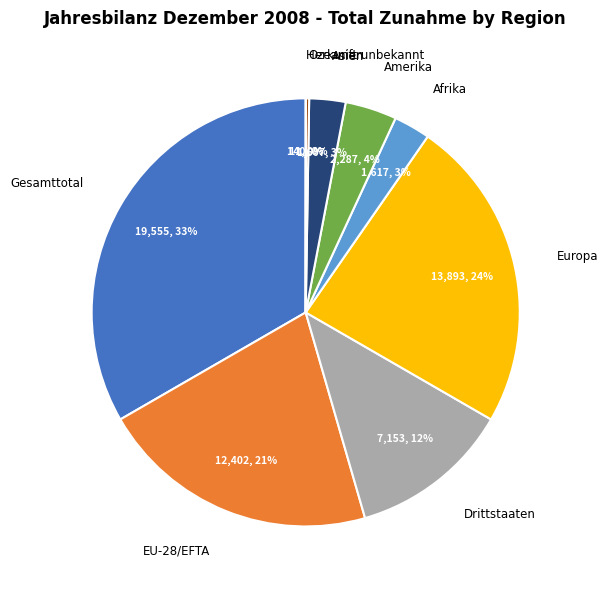

To the nearest percent, what is the combined percentage of EU-28/EFTA and Drittstaaten?

33%